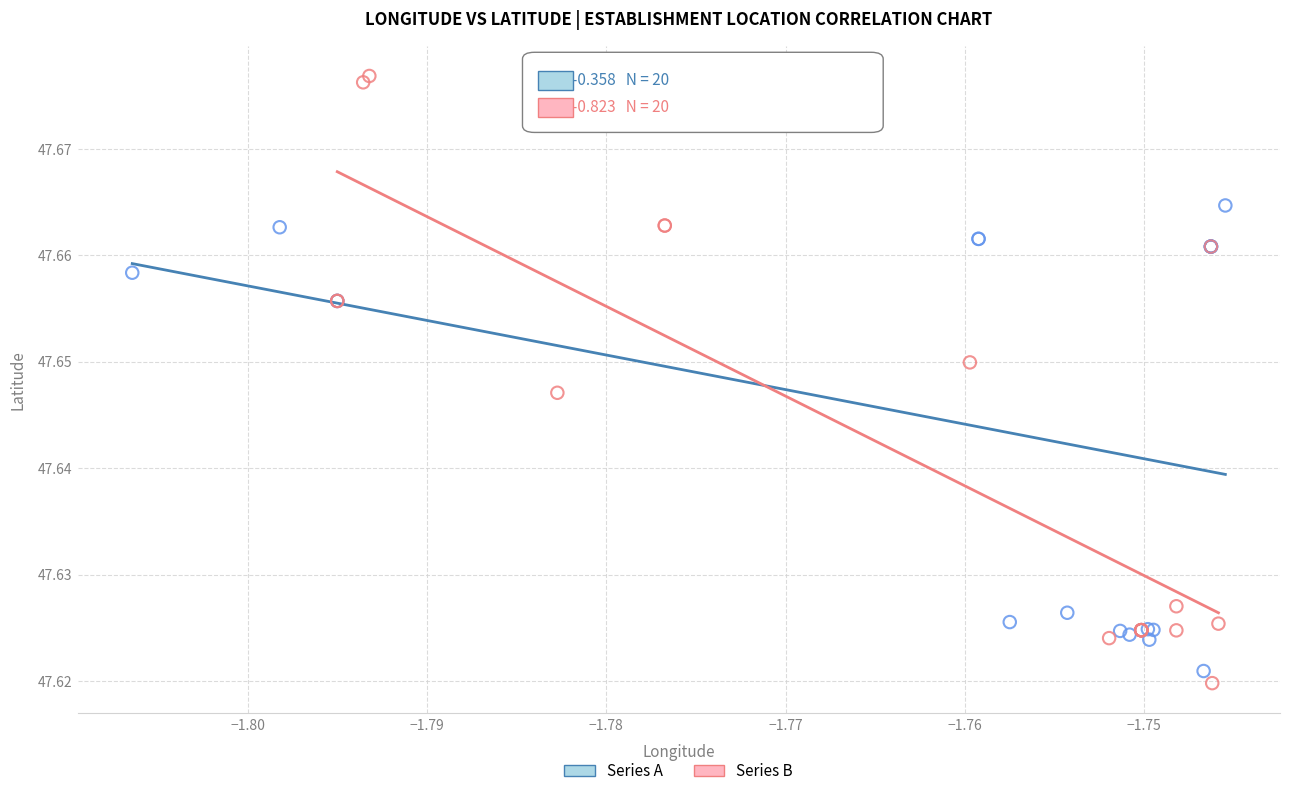

Which series contains the lowest Y value?

Series B